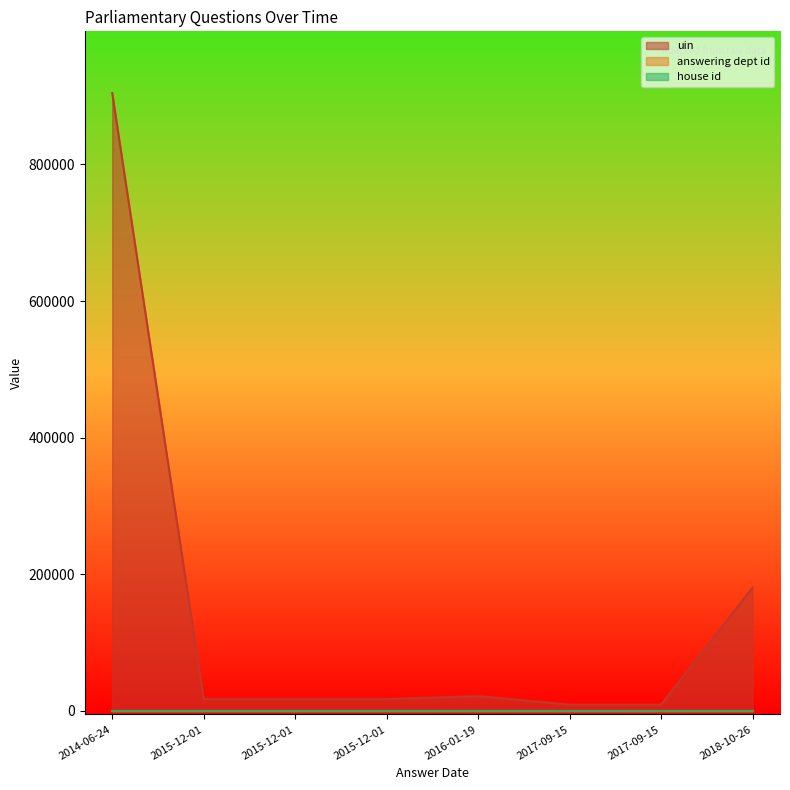

How many data points in uin are less than 17284?

4